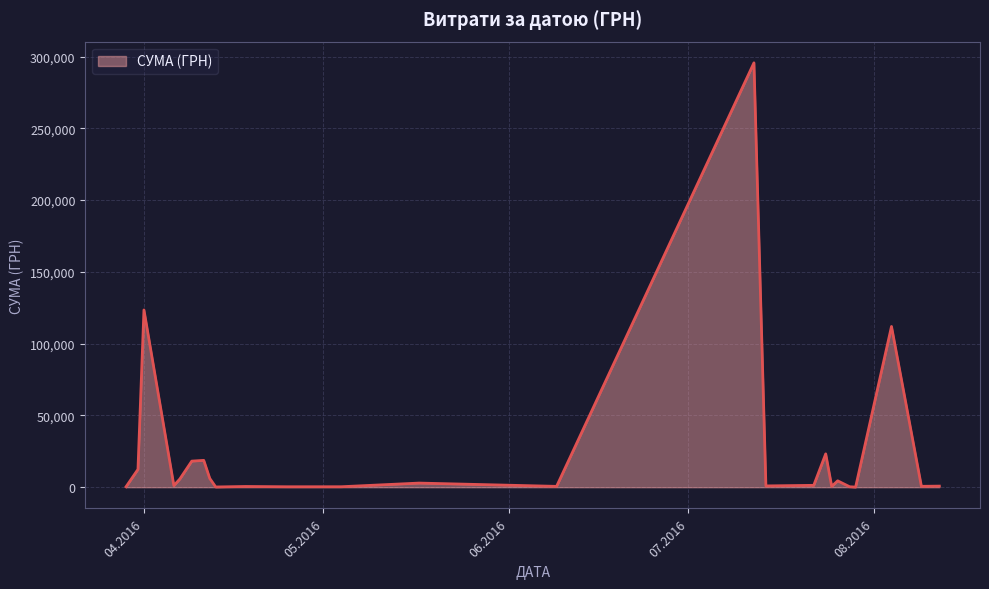

What is the maximum value shown in the chart?

295638.6